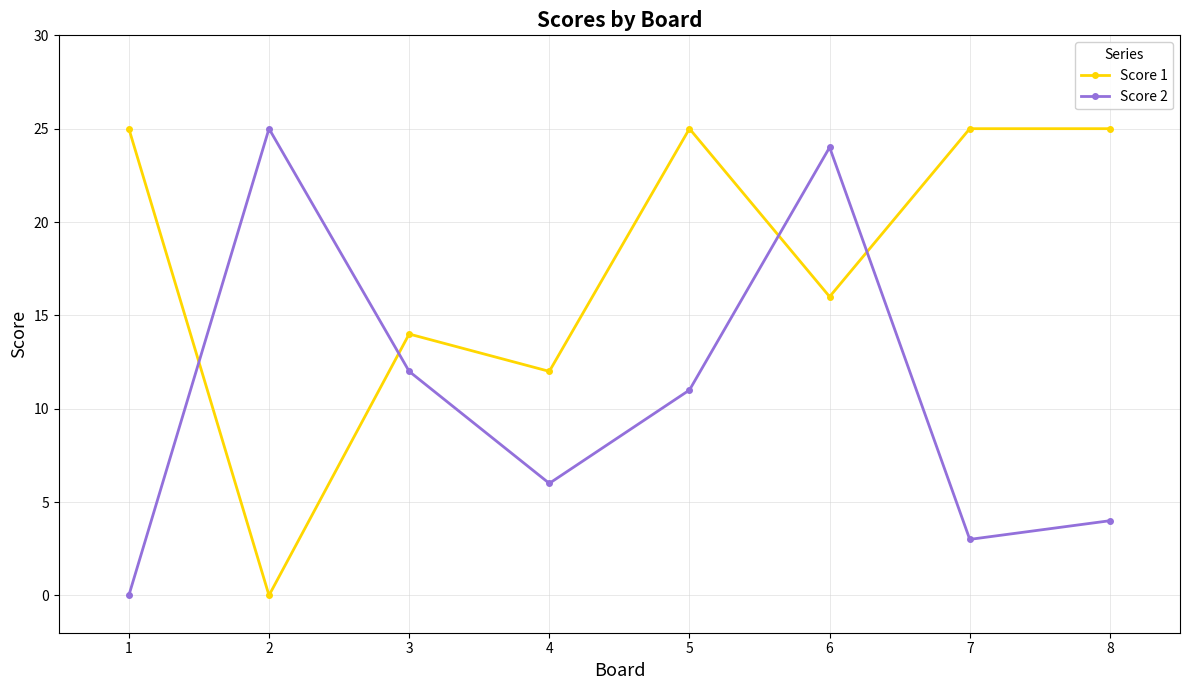

What is the sum of the Score 2 values at 7 and 5?

14